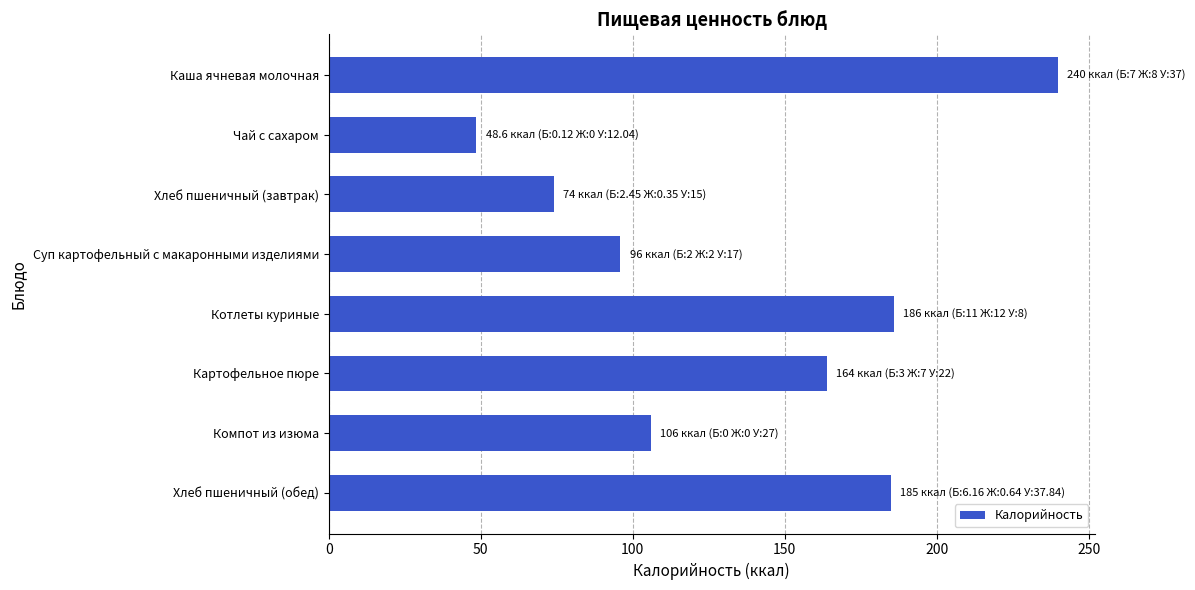

What is the value of the 6th bar from the top?

164.0